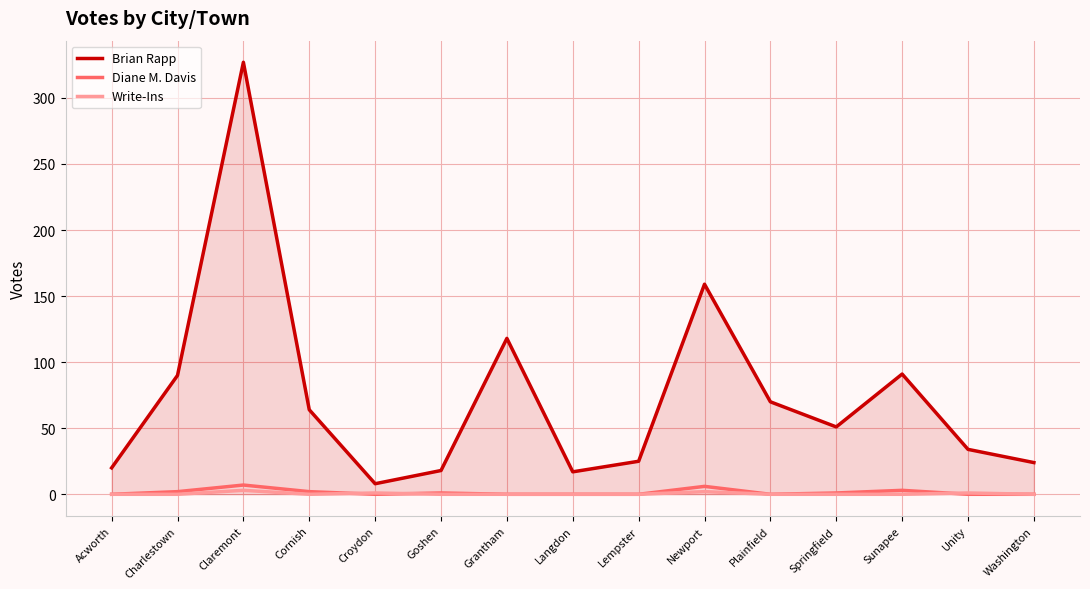

True or false: Brian Rapp has more than 0 points higher than both neighbors.

True